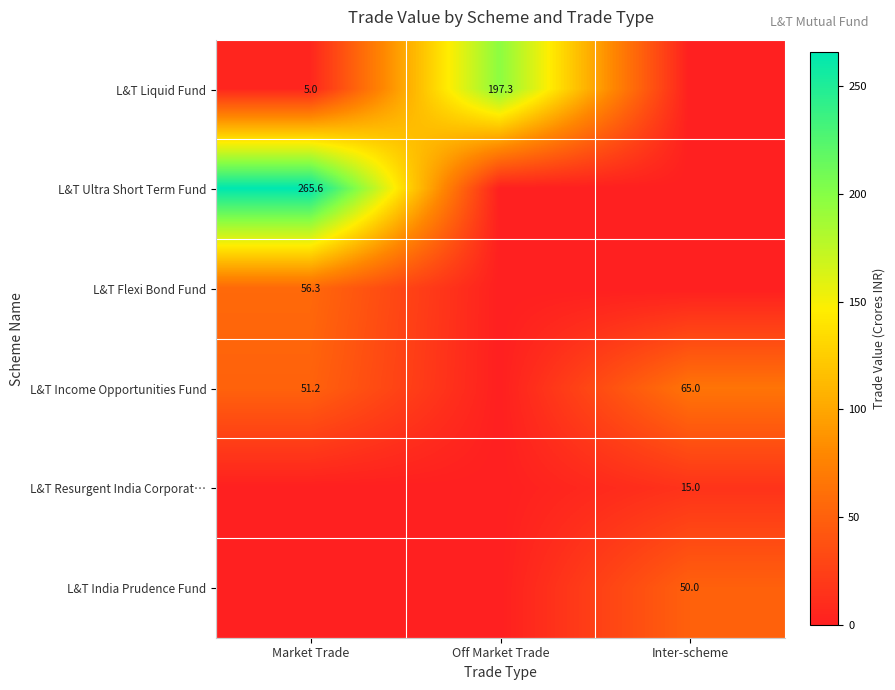

Which category has the highest value across all series?

Market Trade